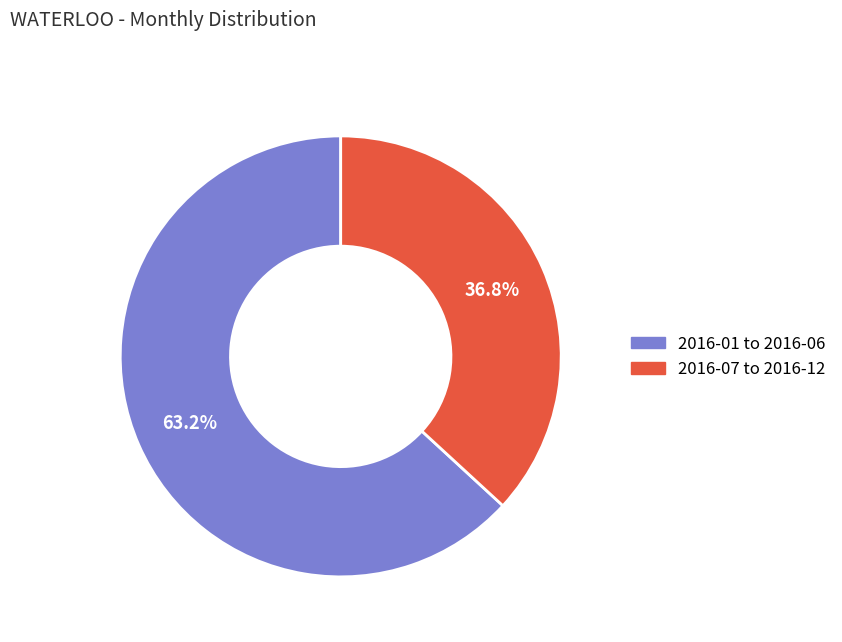

Approximately how many times larger is the value at 2016-01 to 2016-06 compared to 2016-07 to 2016-12?

1.7